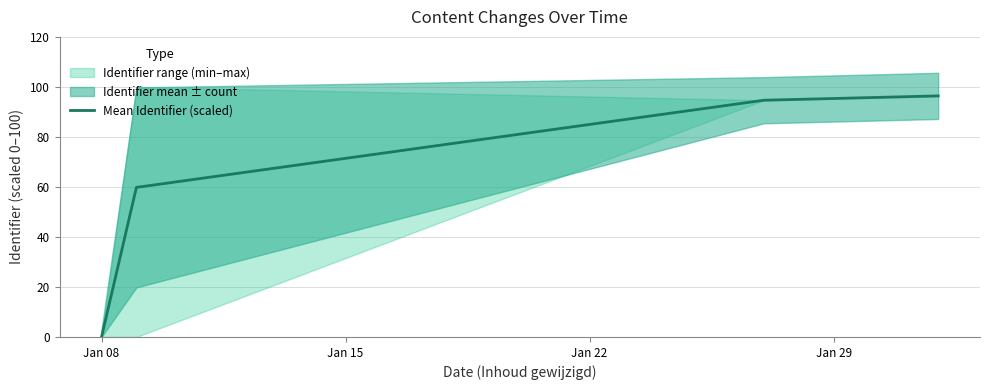

True or false: the data has more than 2 interior local peaks.

False